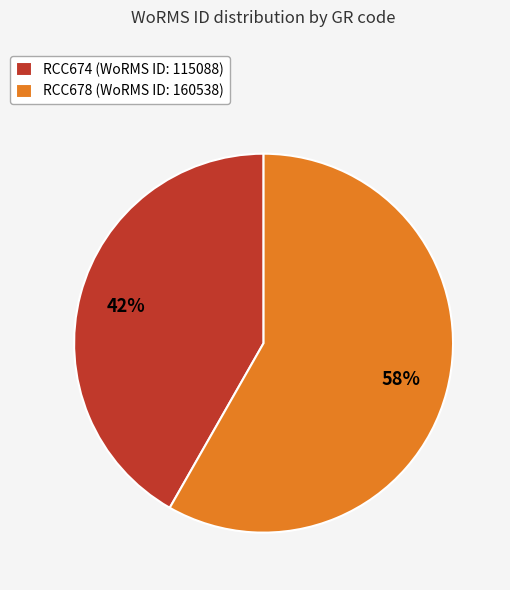

Combined, do RCC674 (WoRMS ID: 115088) and RCC678 (WoRMS ID: 160538) account for over 50%?

Yes